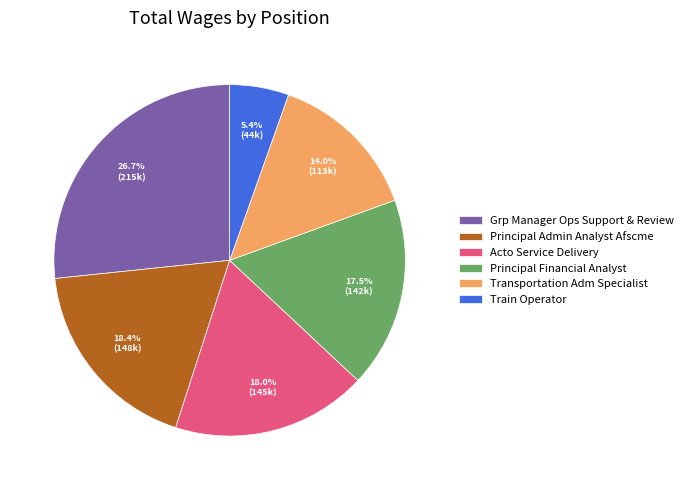

What is the smallest slice in the pie chart?

Train Operator